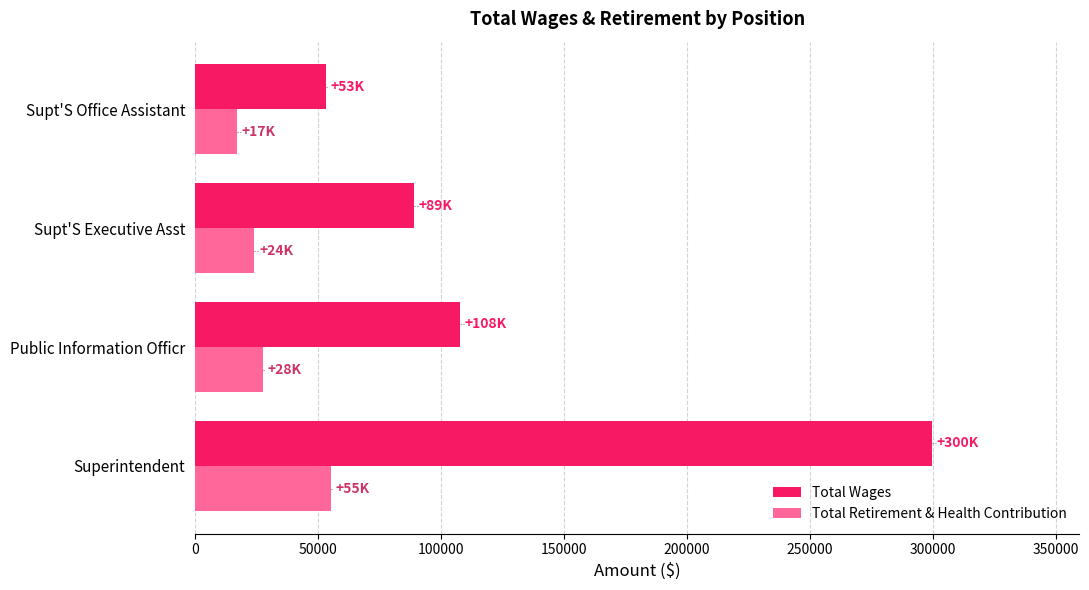

What are all the series names shown in the legend?

Total Wages, Total Retirement & Health Contribution